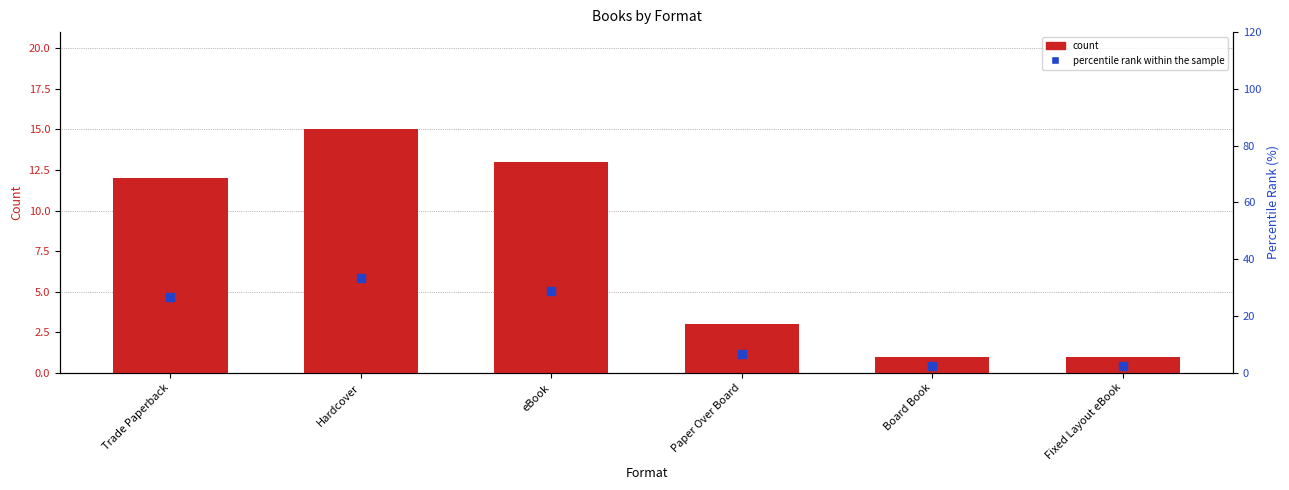

What are all the series names shown in the legend?

count, percentile rank within the sample